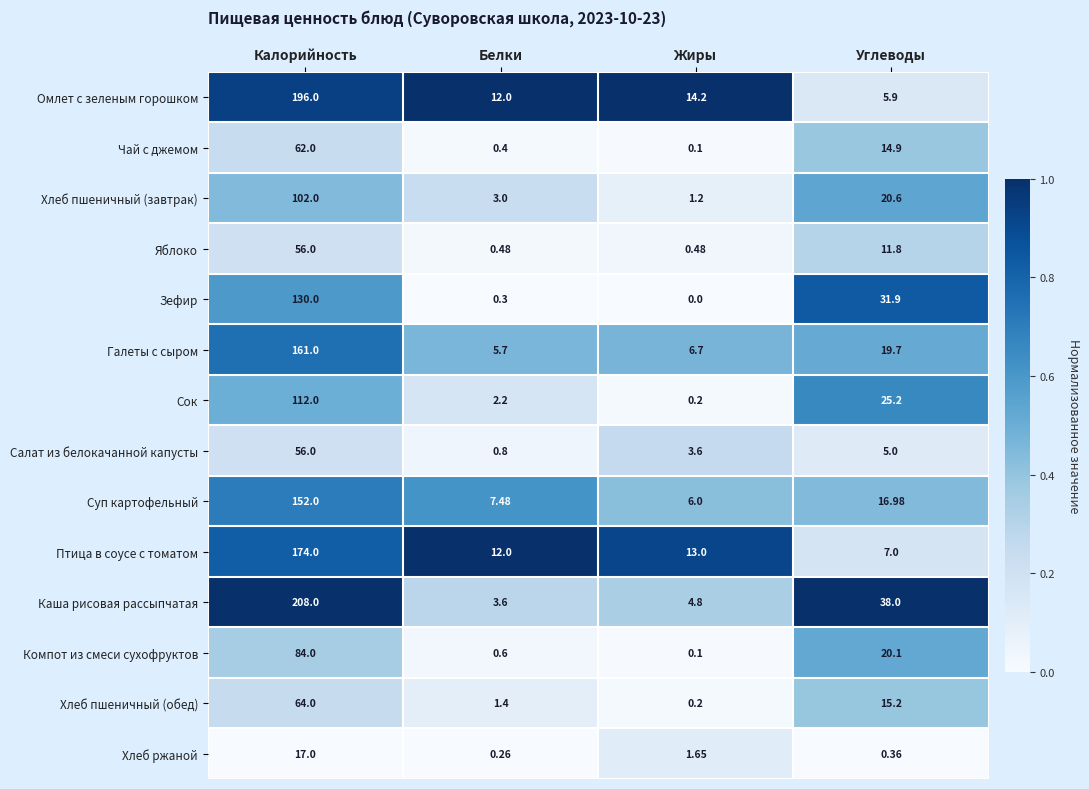

List the labels in order of Птица в соусе с томатом value, largest first.

Калорийность, Жиры, Белки, Углеводы